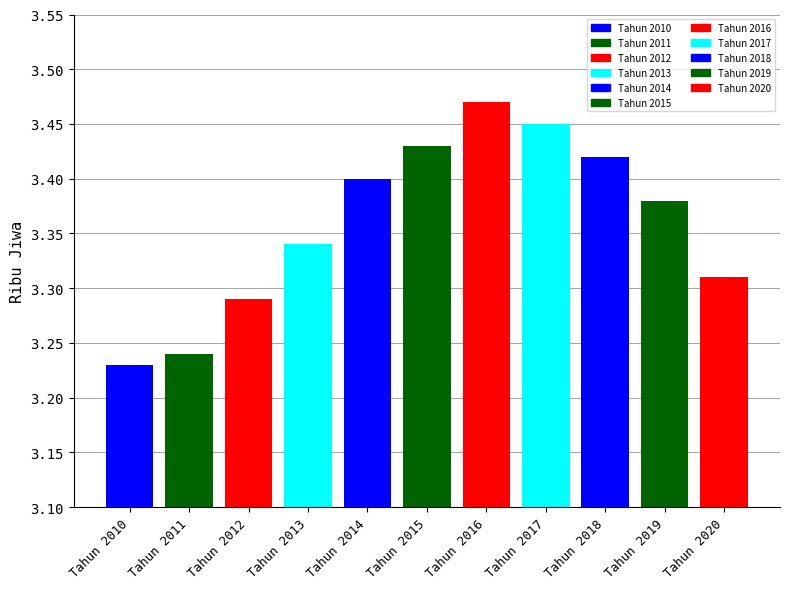

What is the difference between the maximum and minimum values?

0.2